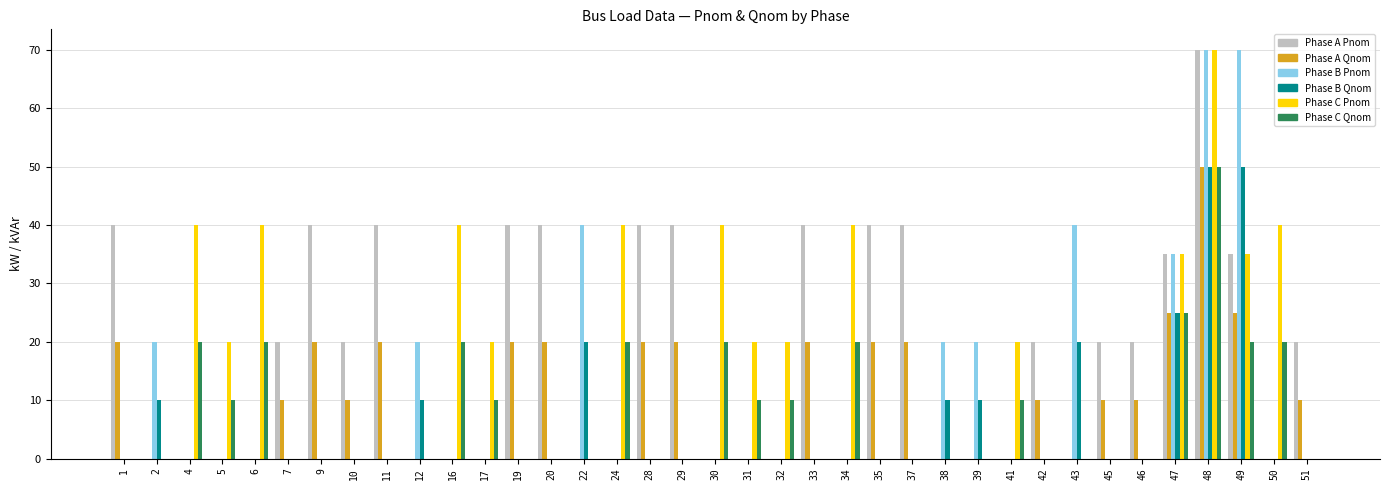

Reading left to right, list all the values displayed in this chart.

Phase A Pnom: 40	0	0	0	0	20	40	20	40	0	0	0	40	40	0	0	40	40	0	0	0	40	0	40	40	0	0	0	20	0	20	20	35	70	35	0	20
Phase A Qnom: 20	0	0	0	0	10	20	10	20	0	0	0	20	20	0	0	20	20	0	0	0	20	0	20	20	0	0	0	10	0	10	10	25	50	25	0	10
Phase B Pnom: 0	20	0	0	0	0	0	0	0	20	0	0	0	0	40	0	0	0	0	0	0	0	0	0	0	20	20	0	0	40	0	0	35	70	70	0	0
Phase B Qnom: 0	10	0	0	0	0	0	0	0	10	0	0	0	0	20	0	0	0	0	0	0	0	0	0	0	10	10	0	0	20	0	0	25	50	50	0	0
Phase C Pnom: 0	0	40	20	40	0	0	0	0	0	40	20	0	0	0	40	0	0	40	20	20	0	40	0	0	0	0	20	0	0	0	0	35	70	35	40	0
Phase C Qnom: 0	0	20	10	20	0	0	0	0	0	20	10	0	0	0	20	0	0	20	10	10	0	20	0	0	0	0	10	0	0	0	0	25	50	20	20	0